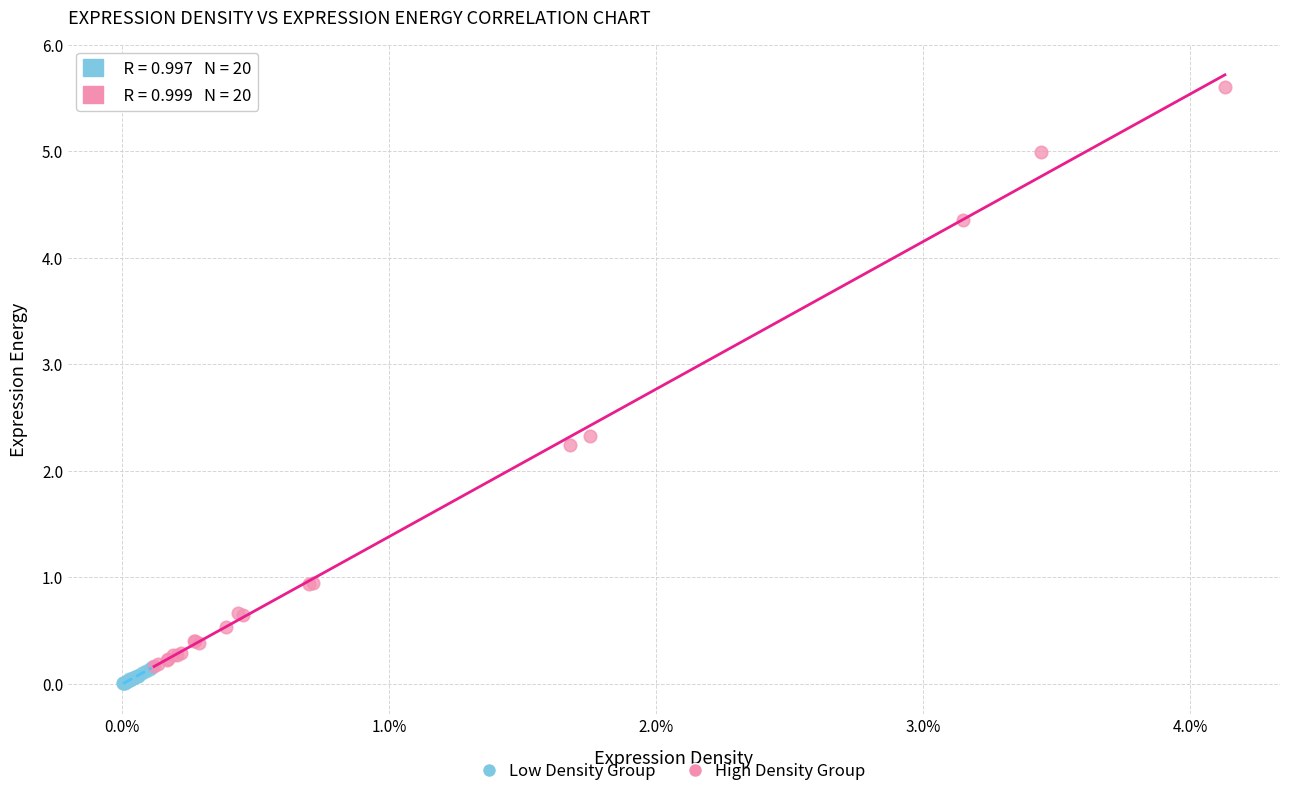

Which series reaches the minimum Y coordinate?

Low Density Group